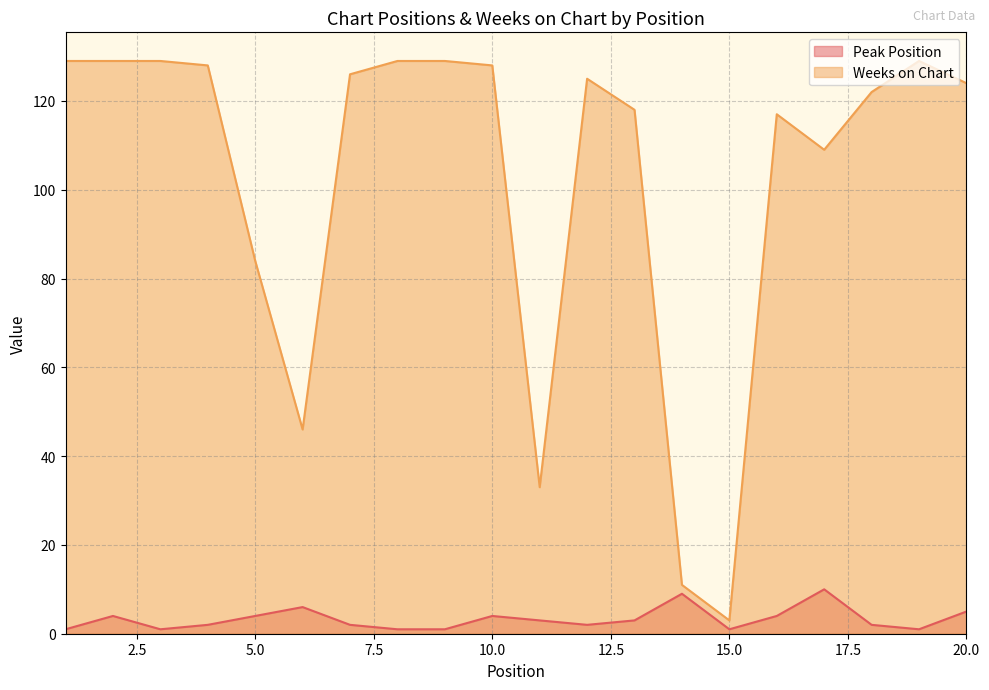

Does the chart have visible grid lines?

Yes